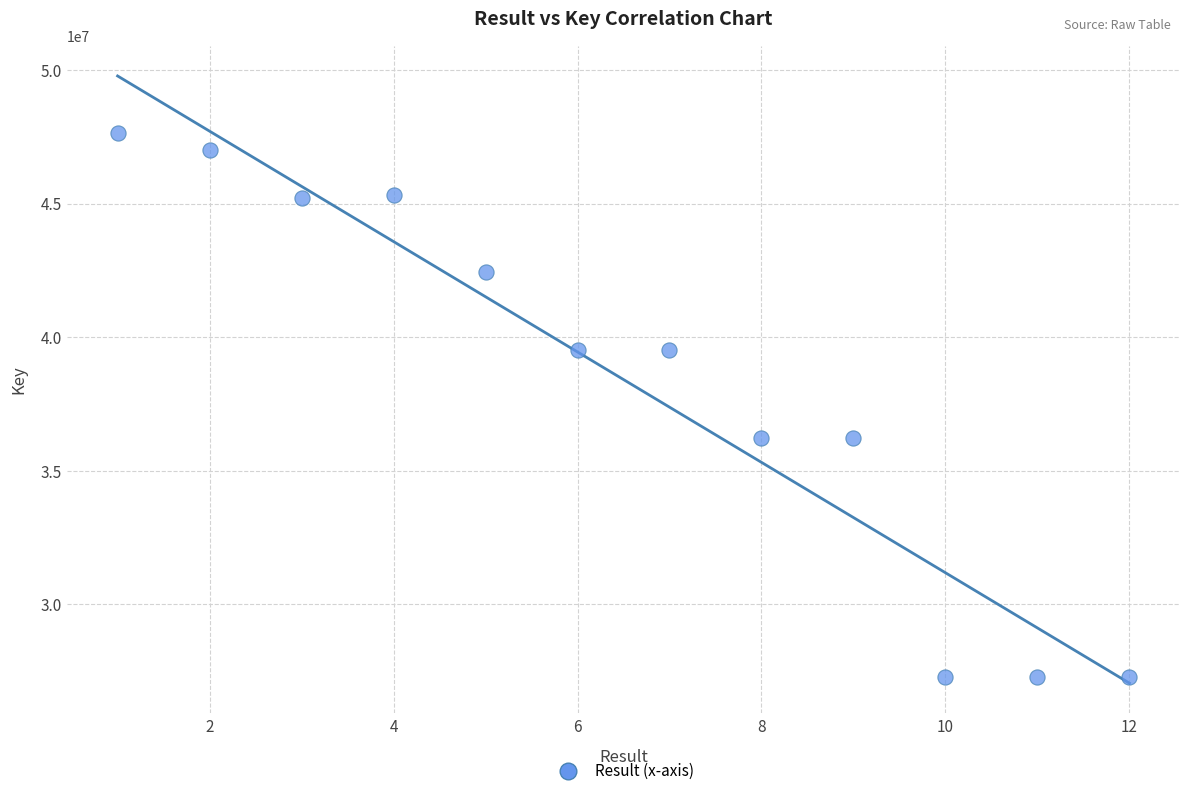

What is the average Y value?

38417054